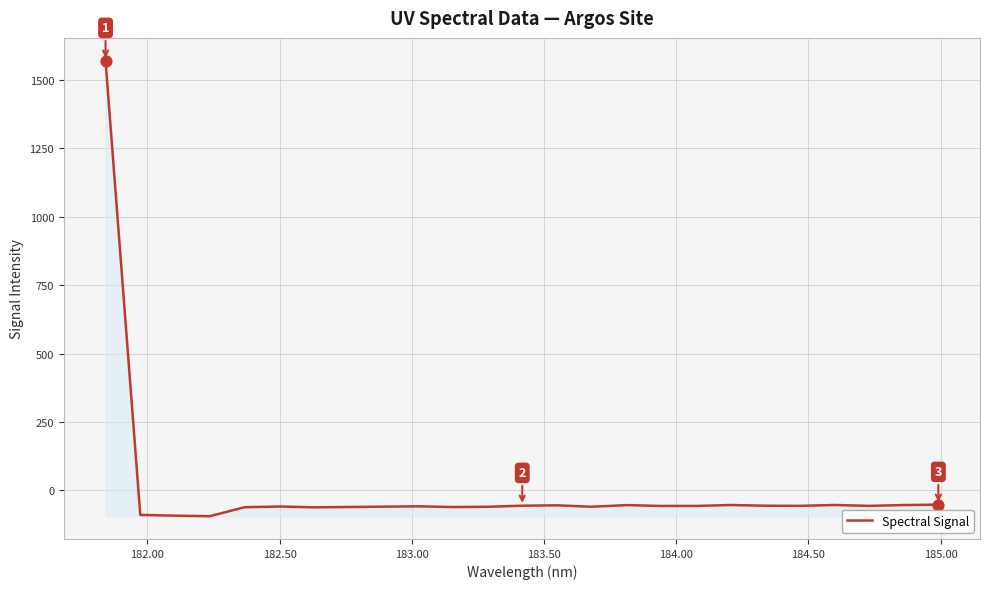

What is the greatest value displayed?

1570.7